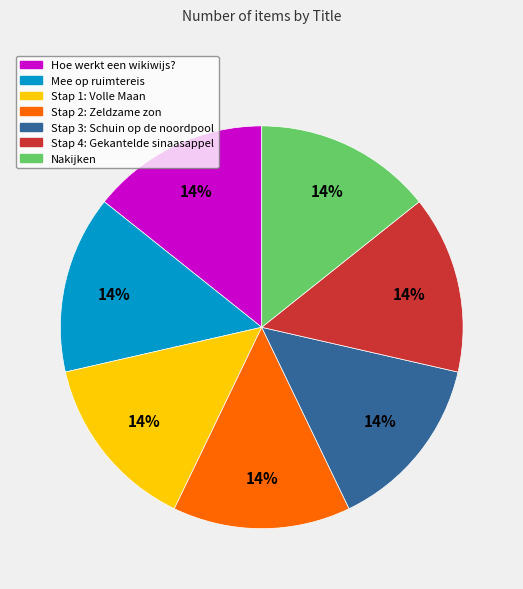

Is Stap 2: Zeldzame zon the majority of the pie?

No